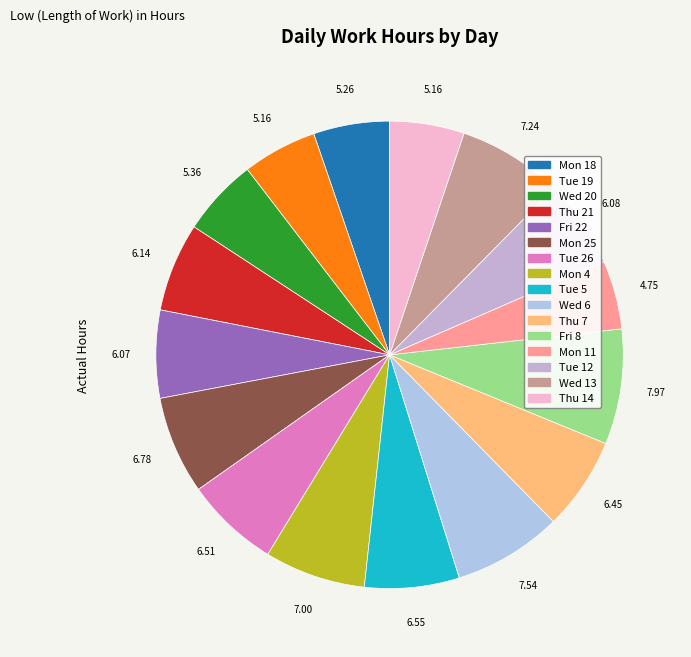

To the nearest percent, what is the combined percentage of Tue 5 and Thu 21?

13%